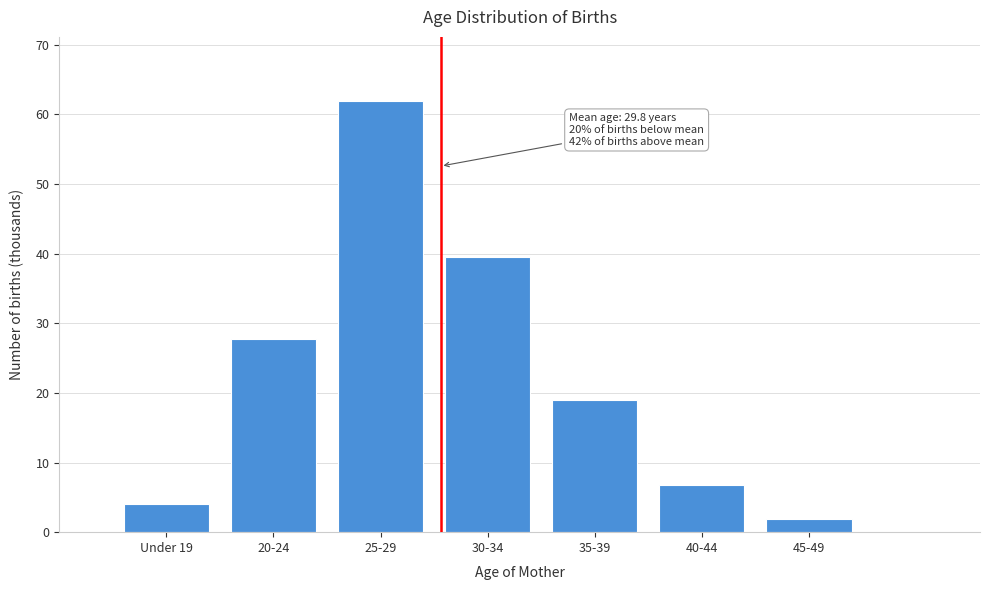

Reading left to right, extract all data points from this chart.

Under 19=4.1	20-24=27.8	25-29=61.8	30-34=39.6	35-39=19.0	40-44=6.8	45-49=1.9